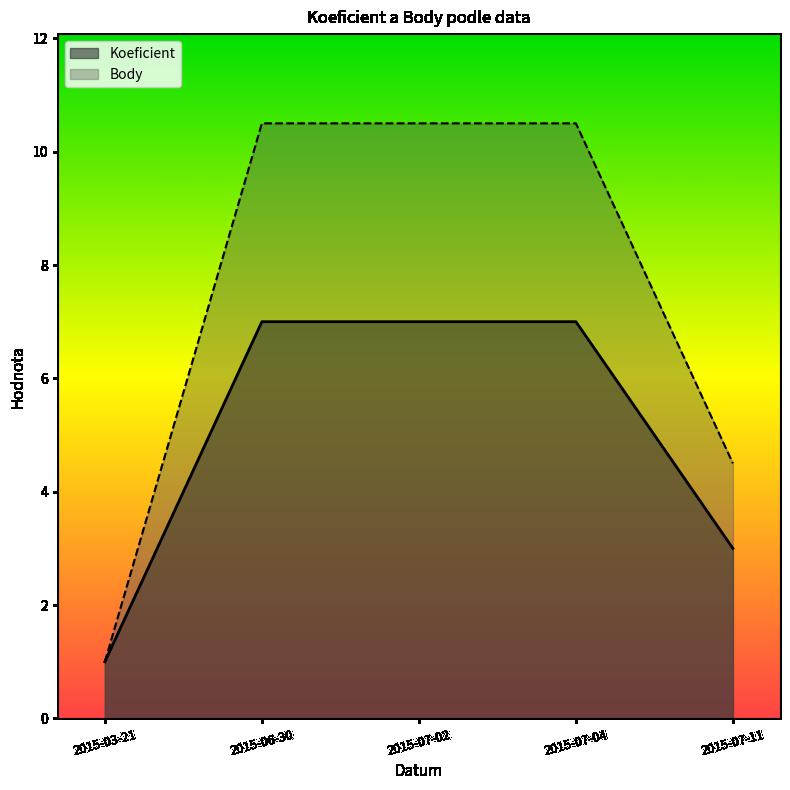

What is the average value of the Body series?

7.4